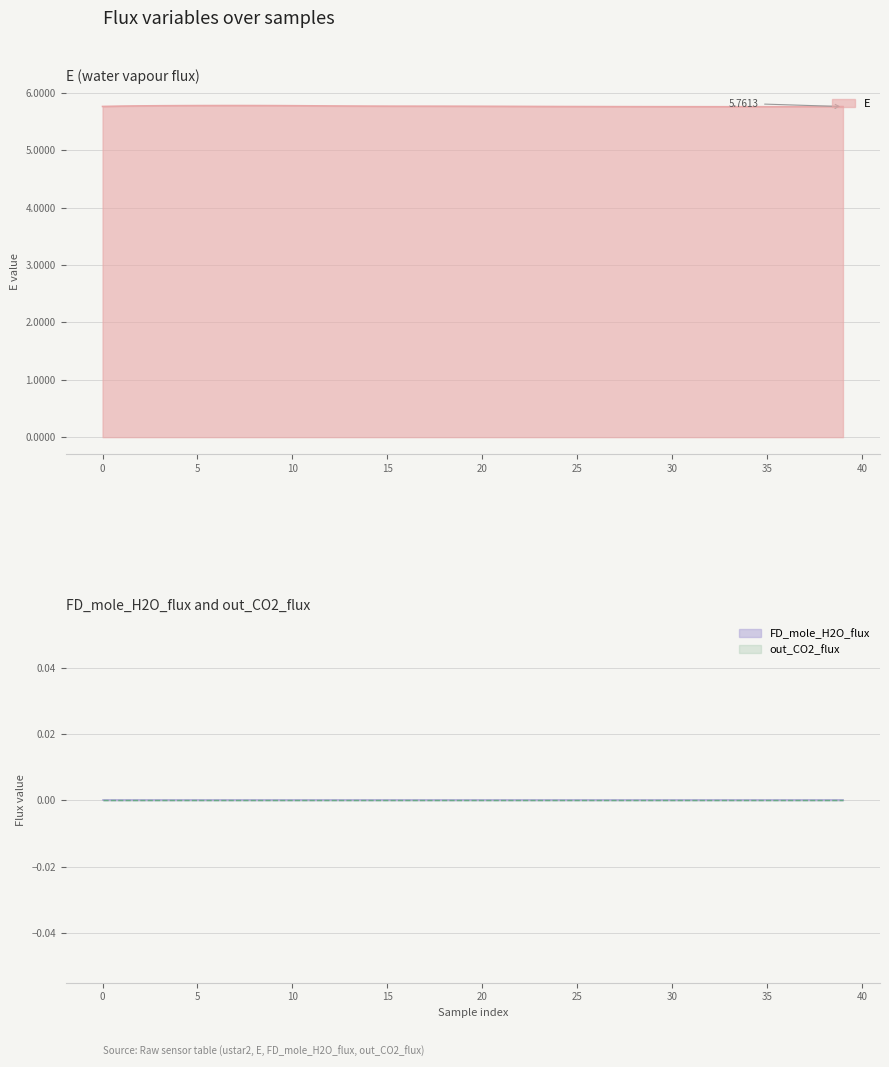

What is the spread (max minus min) of values at 22?

5.8